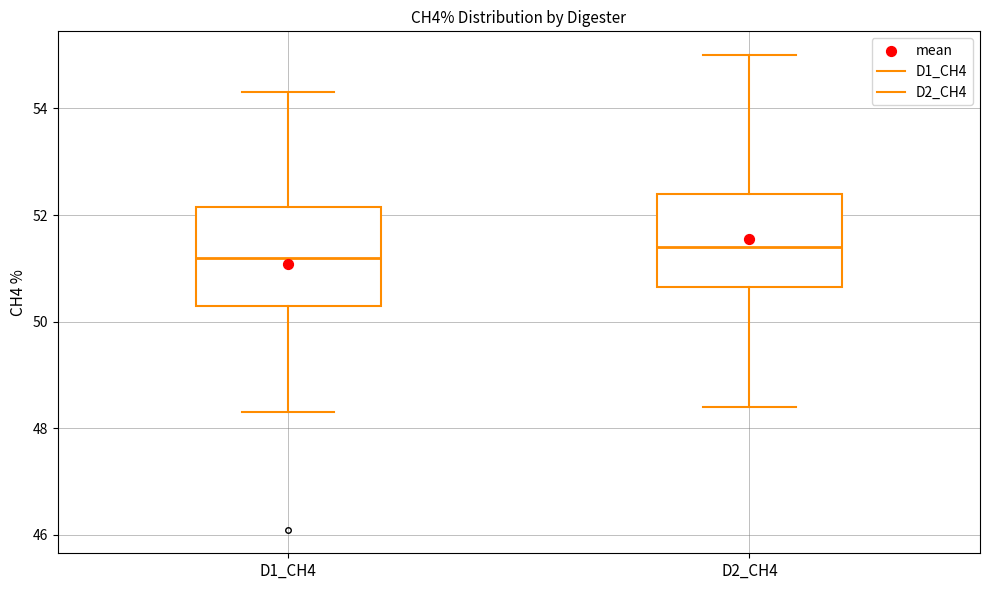

Reading left to right, transcribe this box plot: for each box, give where its median line is, the range the box spans, and where its two whiskers end, as read against the y-axis. The values are not printed on the chart, so give them approximately, as read against the axis.

D1_CH4: median 51.2, box 50.4 to 52.2, whiskers 48.4 to 54.4
D2_CH4: median 51.4, box 50.6 to 52.4, whiskers 48.4 to 55.0